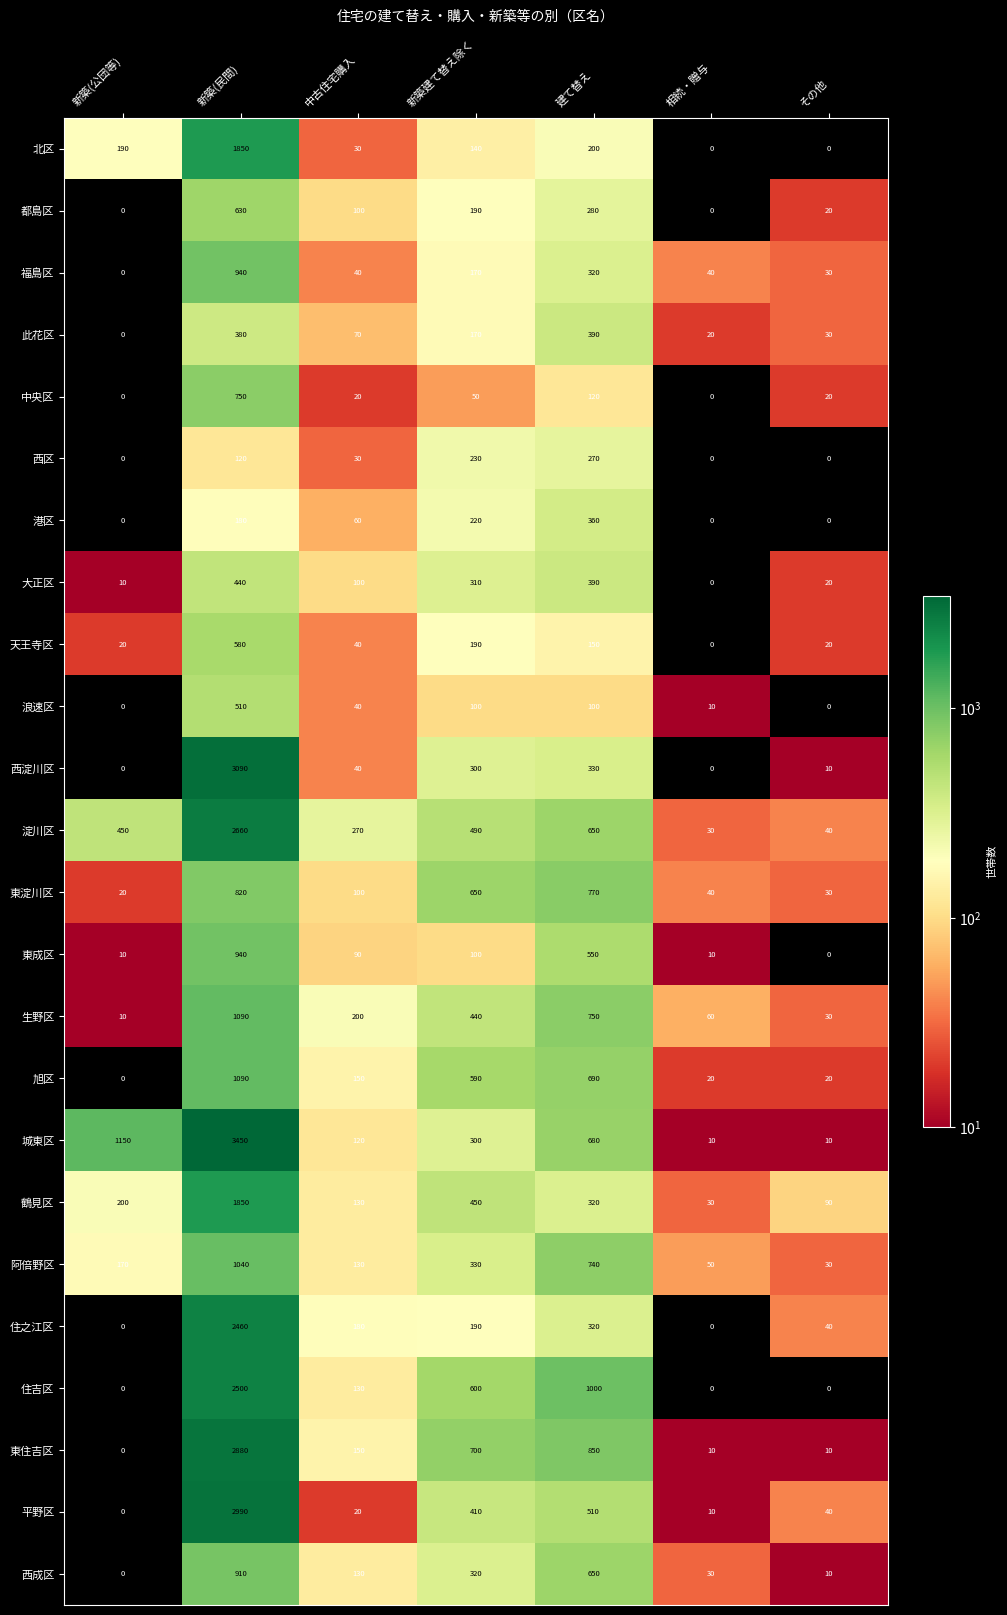

Between 新築(公団等) and 建て替え, which series saw the biggest shift?

住吉区